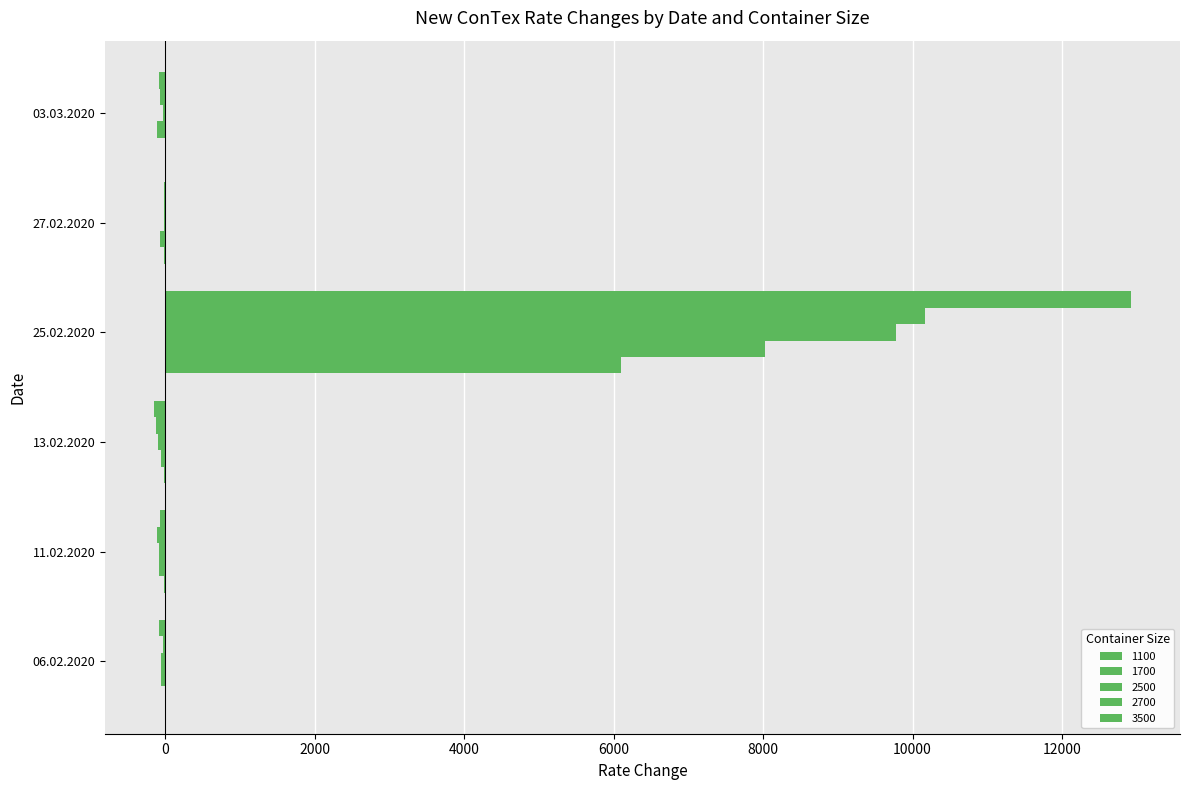

What is the total value across all series at 27.02.2020?

-139